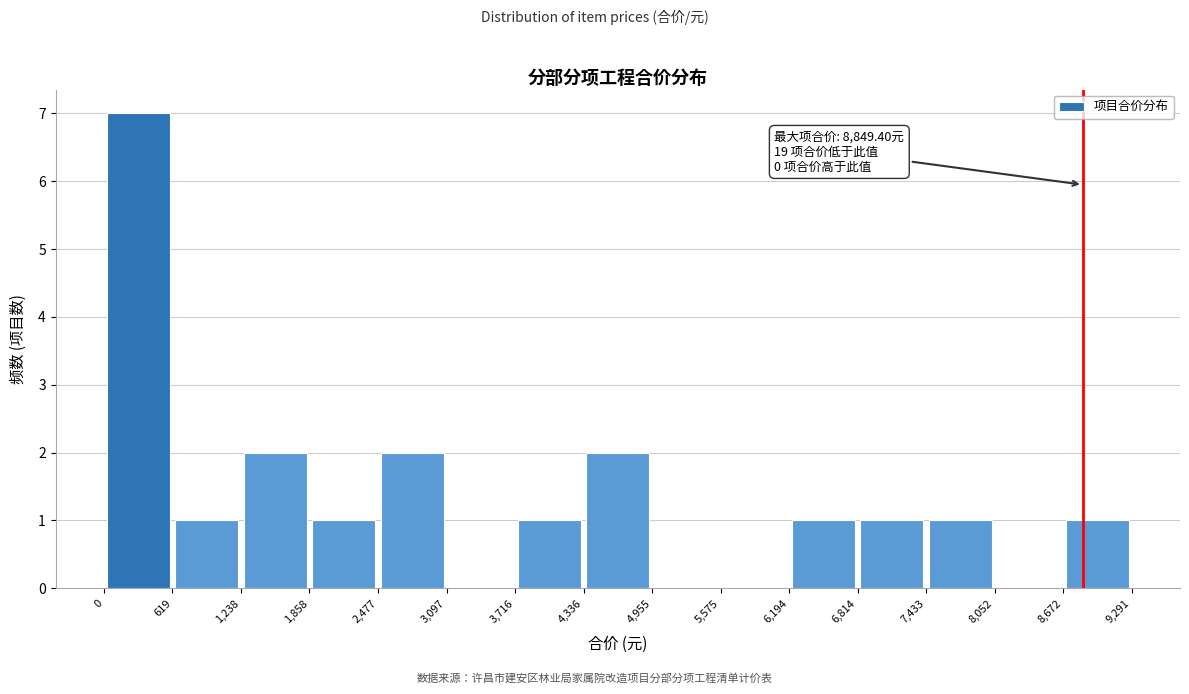

Over which range of the x-axis is the bar tallest?

0 to 619